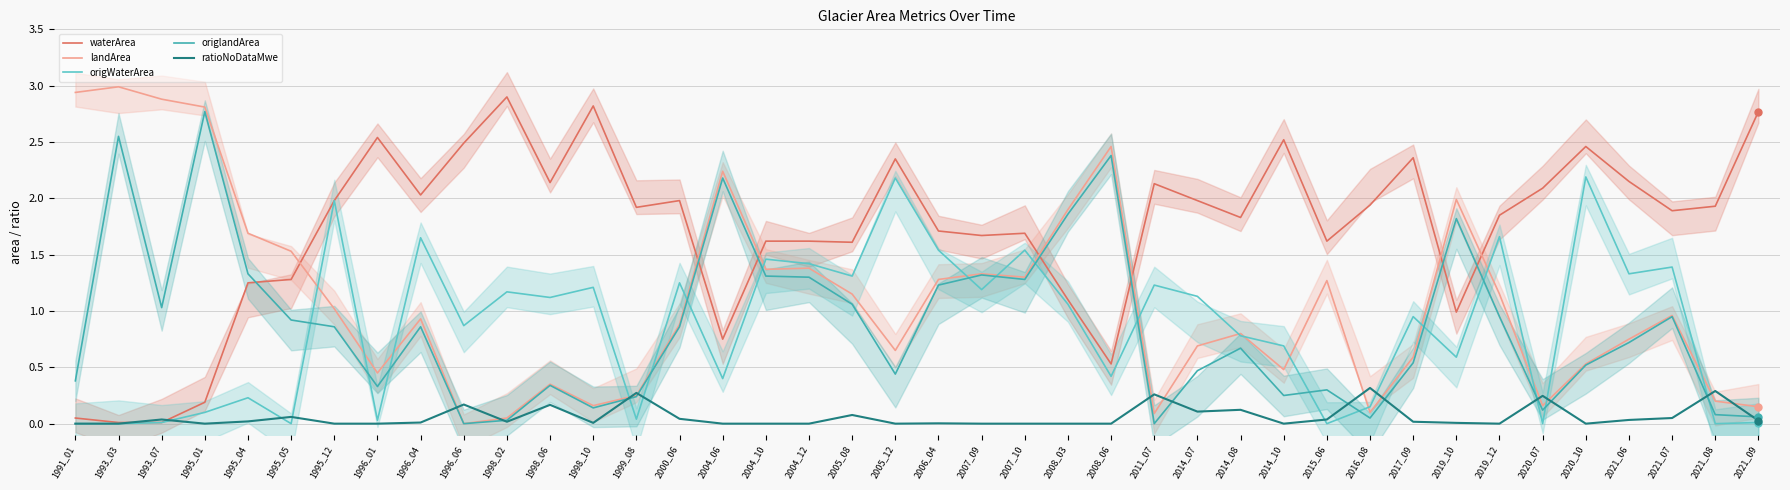

What is the difference between the maximum and minimum values in the origlandArea series?

2.8